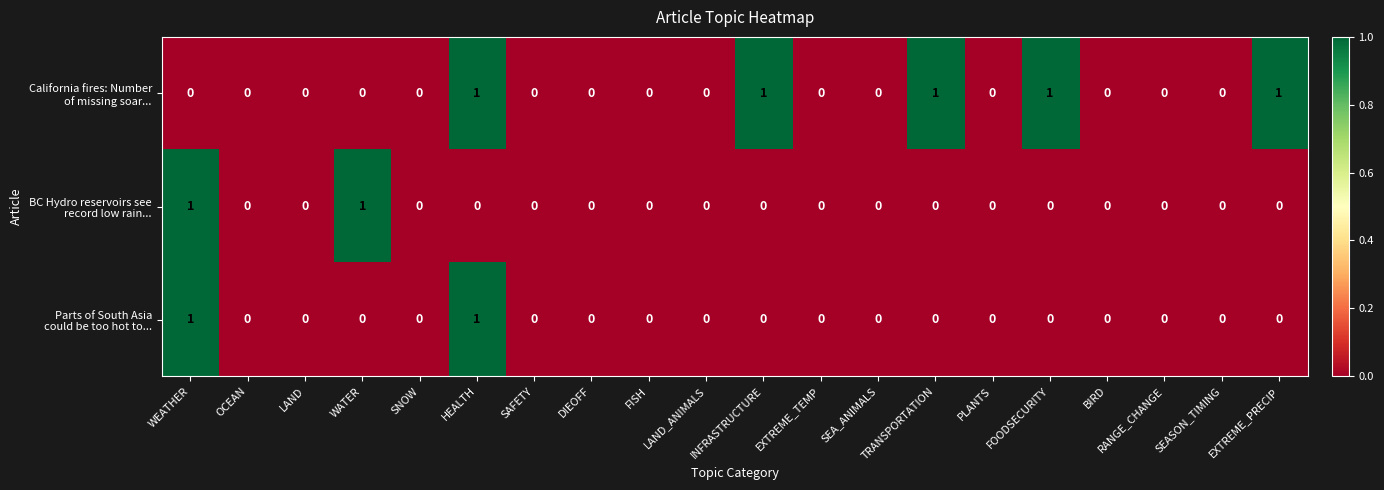

Count the number of data series in this chart.

3